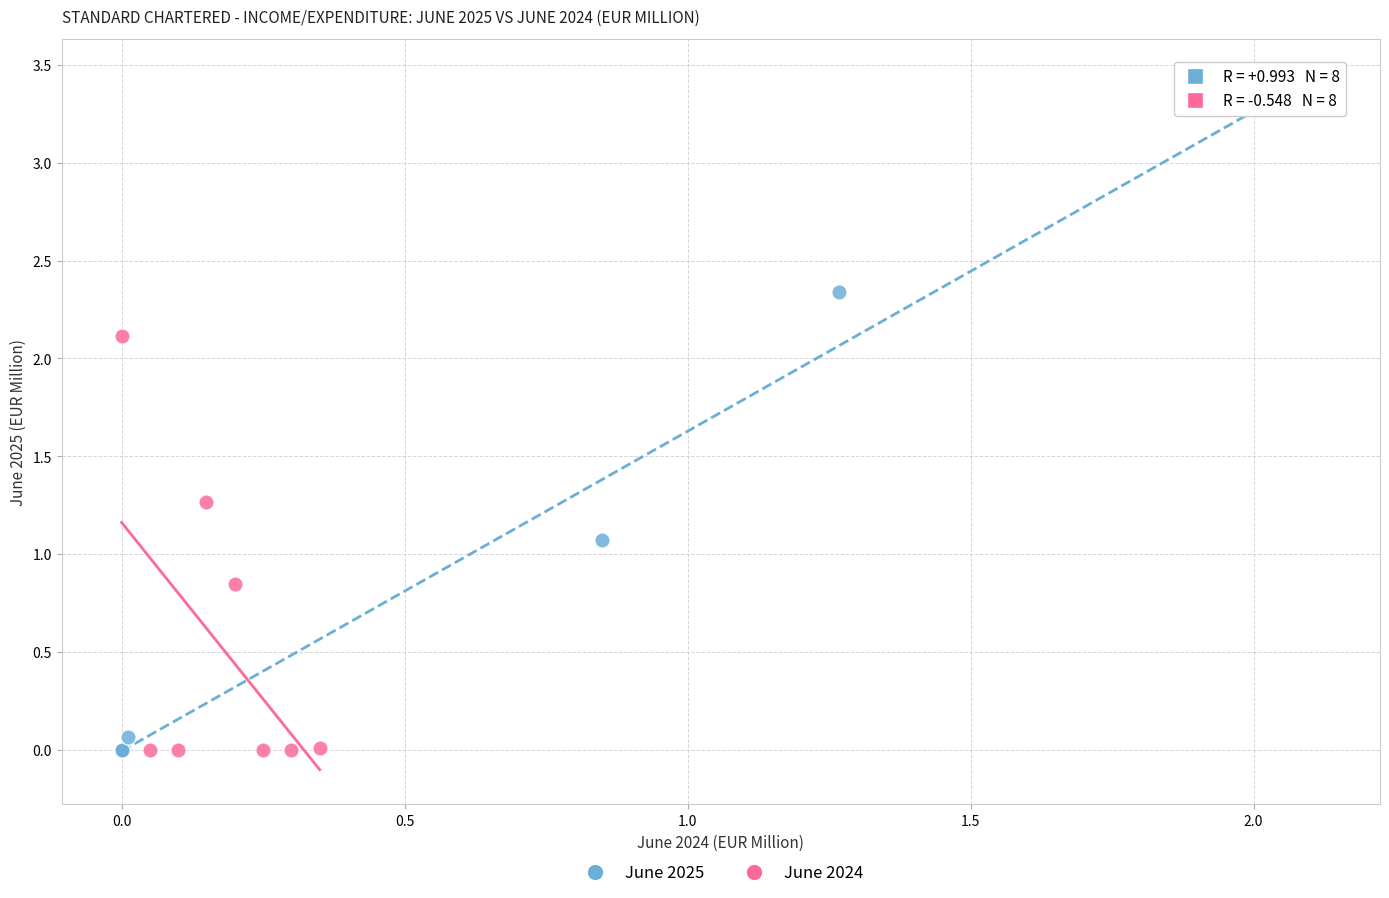

Which series reaches the maximum Y coordinate?

June 2025